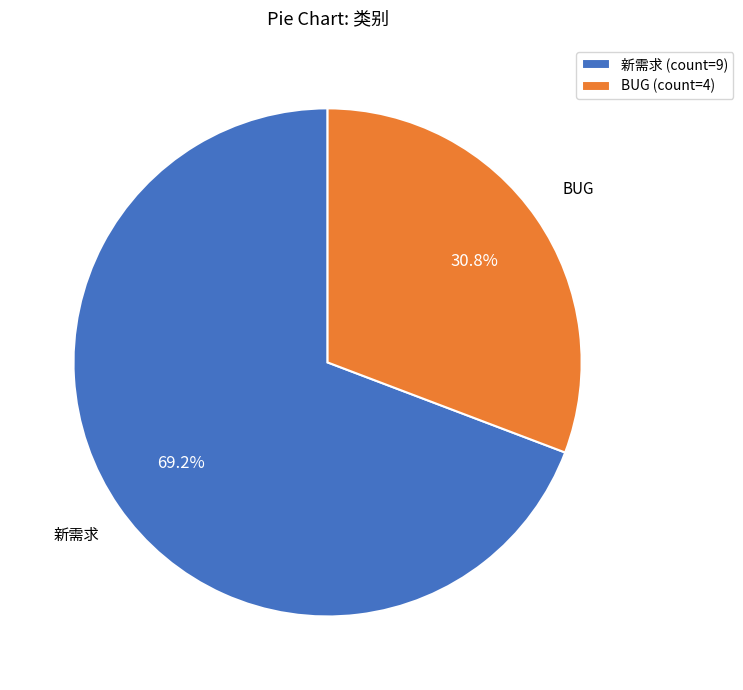

Which category accounts for the majority?

新需求